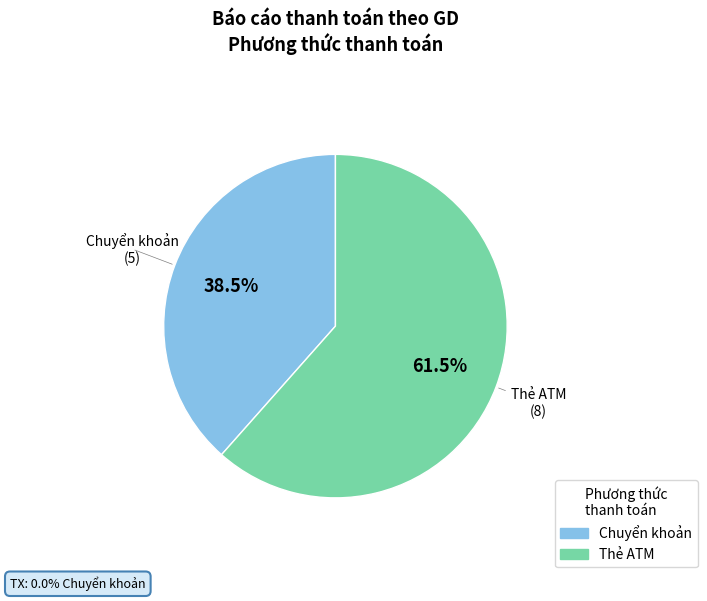

Rank the categories by value from highest to lowest.

Thẻ ATM, Chuyển khoản